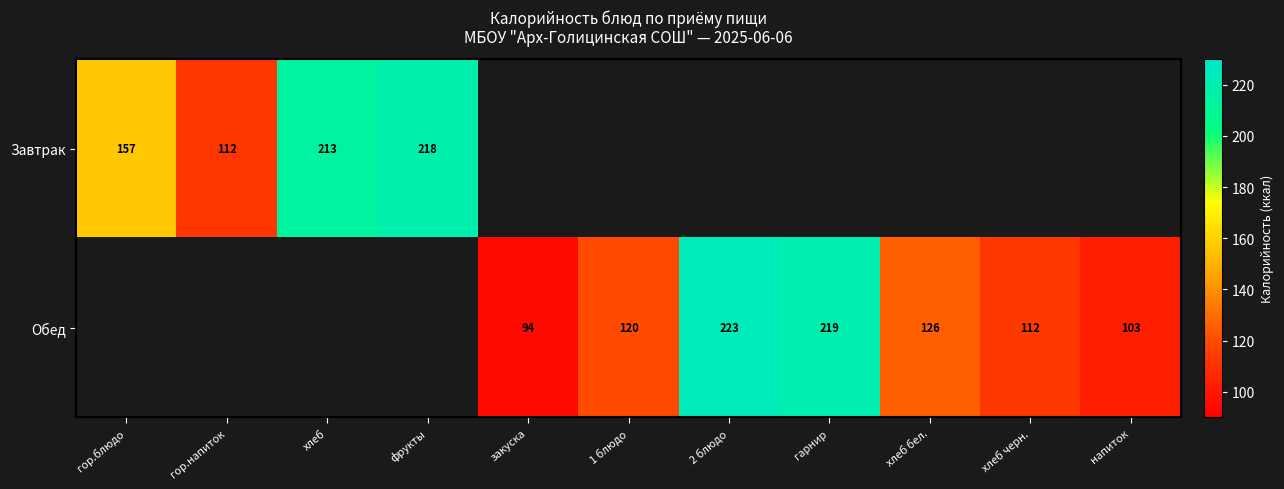

Is it true that Обед equals 125 at 2 блюдо?

False